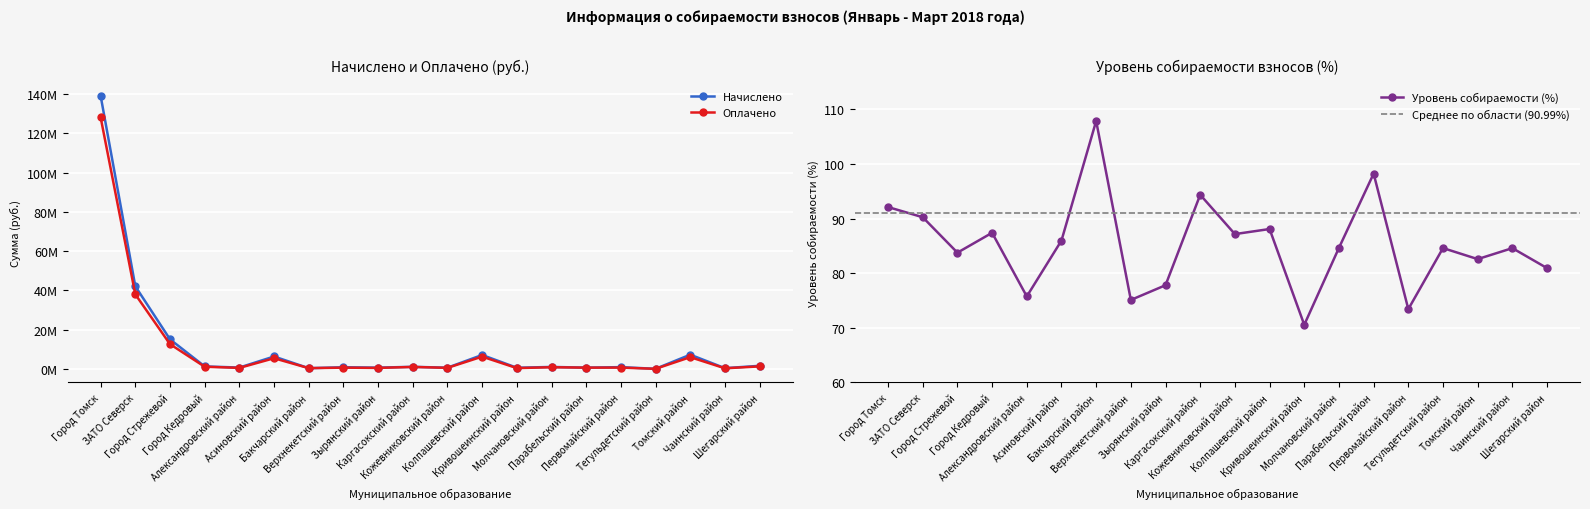

True or false: Уровень собираемости (%) and Начислено intersect in this chart.

False